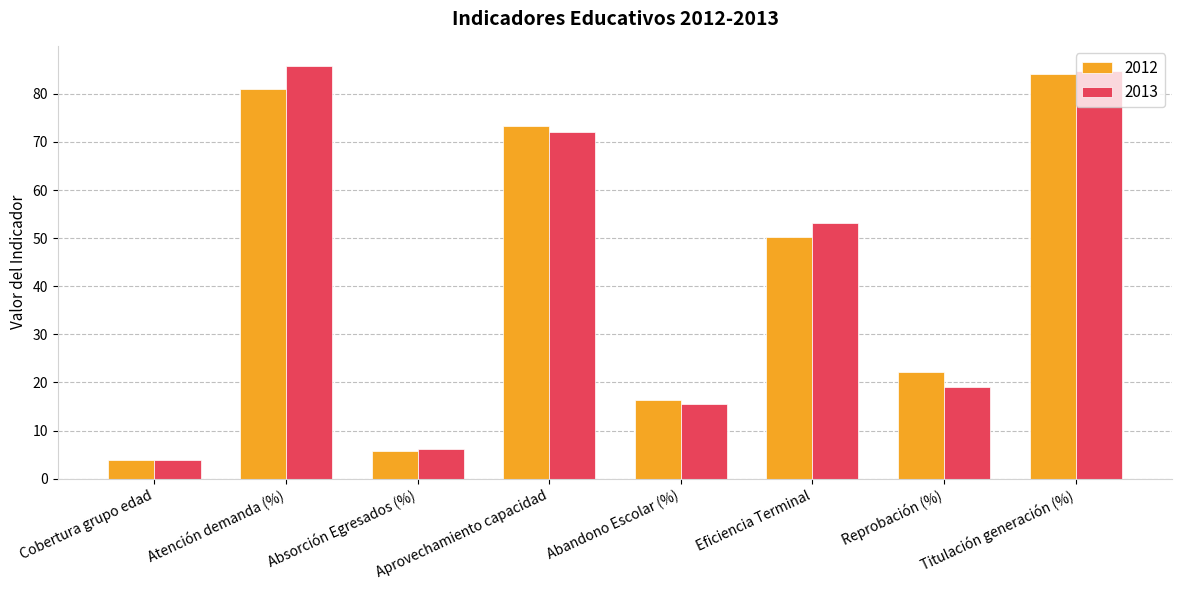

Which label corresponds to the largest value in the chart?

Atención demanda (%)